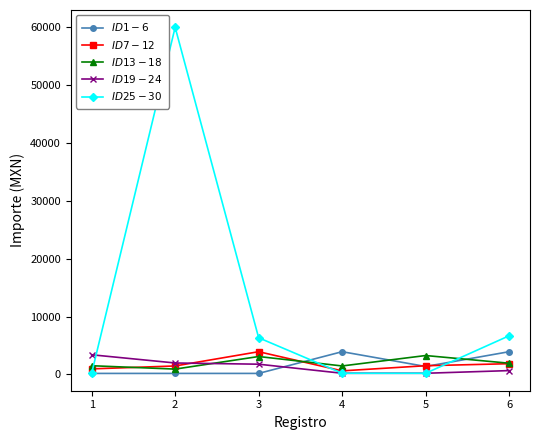

Is the value of $ID 25-30$ at 4 greater than the value of $ID 7-12$ at 1?

No